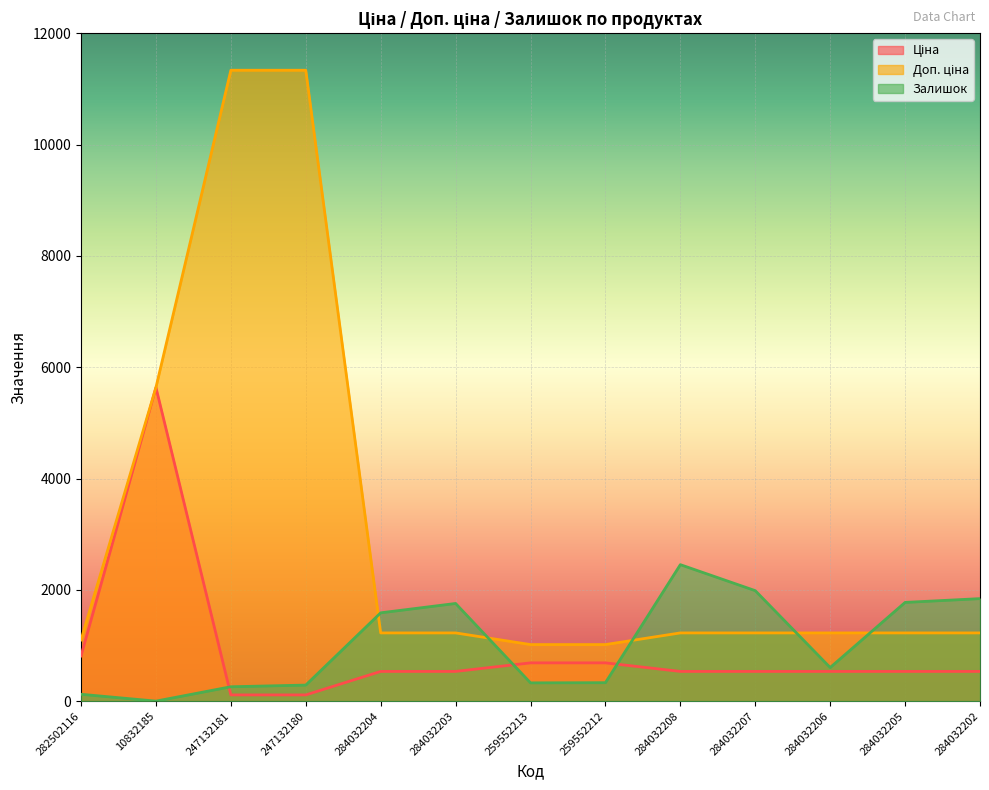

The value of Ціна at 247132180 is 113.3. True or false?

True